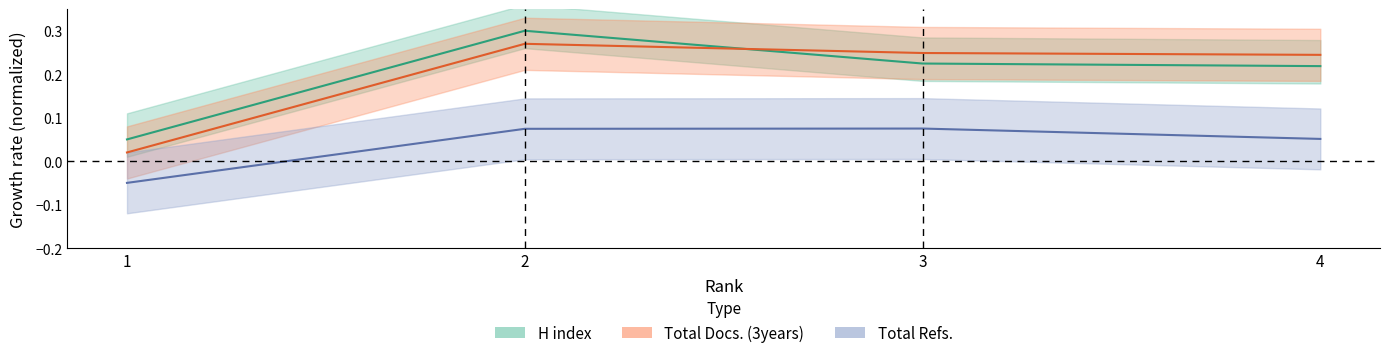

What is the spread (max minus min) of values at 3?

0.2